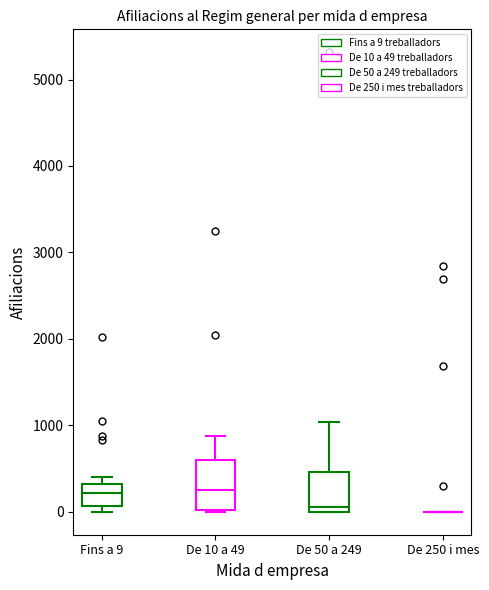

Reading left to right, read every box against the y-axis: the position of its median line, the range the box covers, and the ends of its whiskers. The values are not printed on the chart, so give them approximately, as read against the axis.

Fins a 9: median 200, box 100 to 300, whiskers 0 to 400
De 10 a 49: median 300, box 0 to 600, whiskers 0 to 900
De 50 a 249: median 100, box 0 to 500, whiskers 0 to 1000
De 250 i mes: box collapsed to a line at 0, whiskers 0 to 0